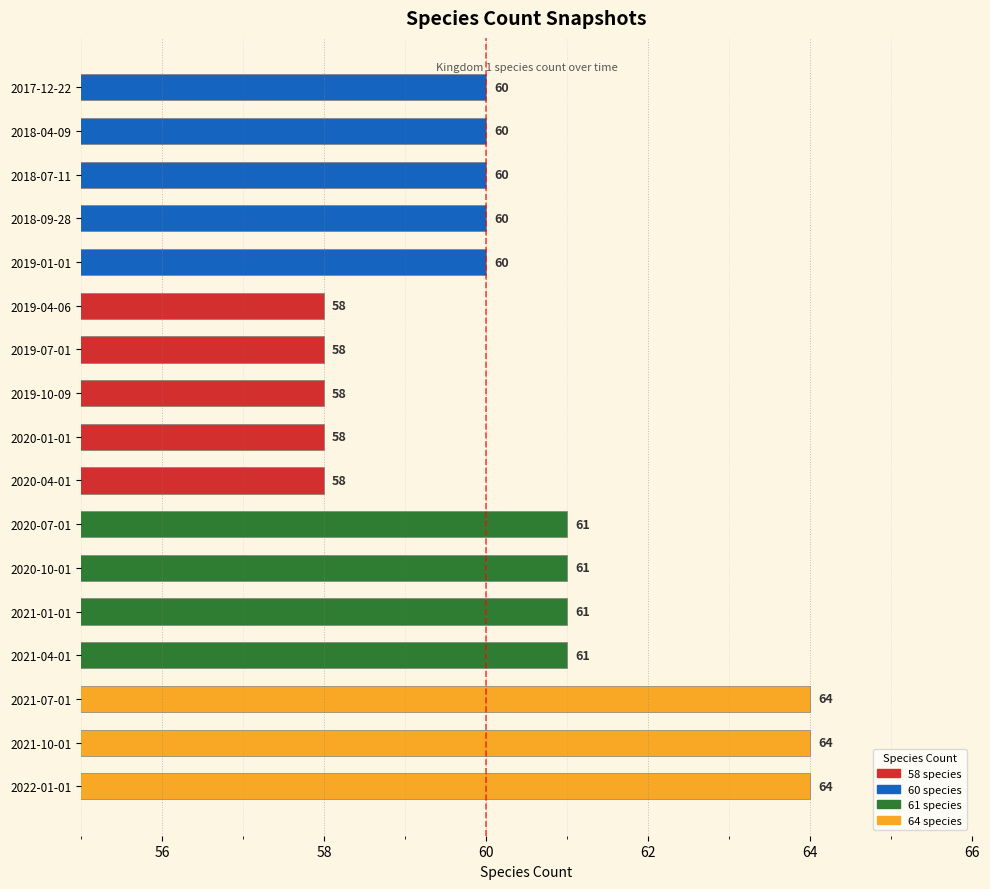

What is the greatest value displayed?

64